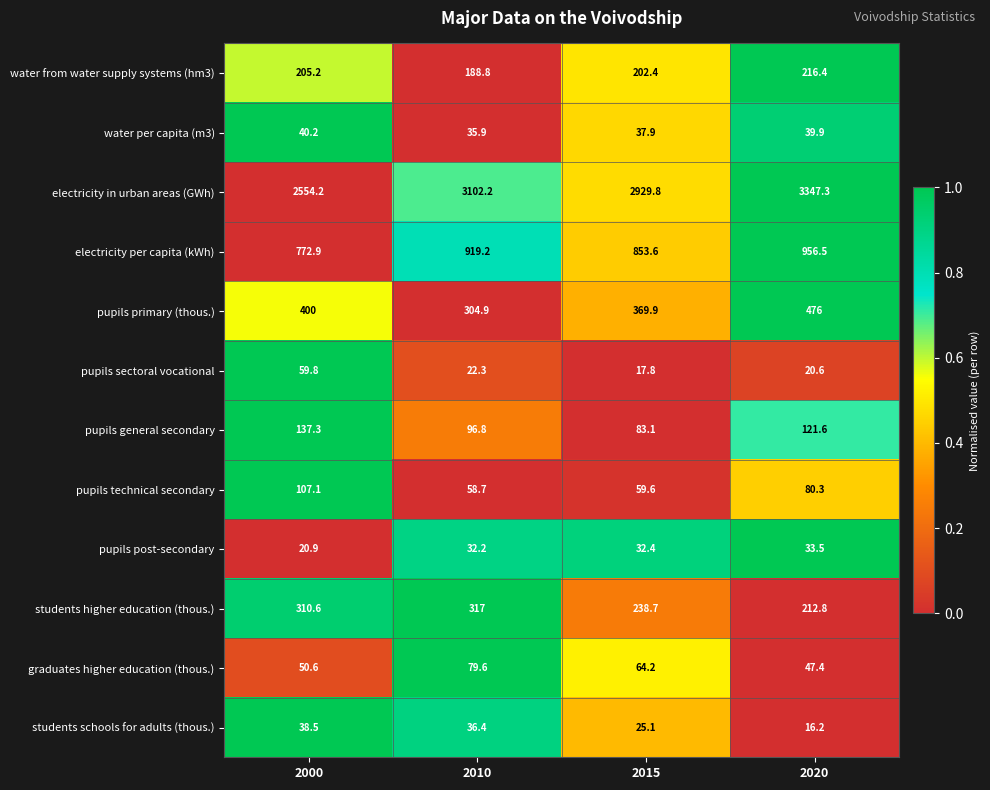

True or false: pupils technical secondary has a value of 58.7 at 2010.

True